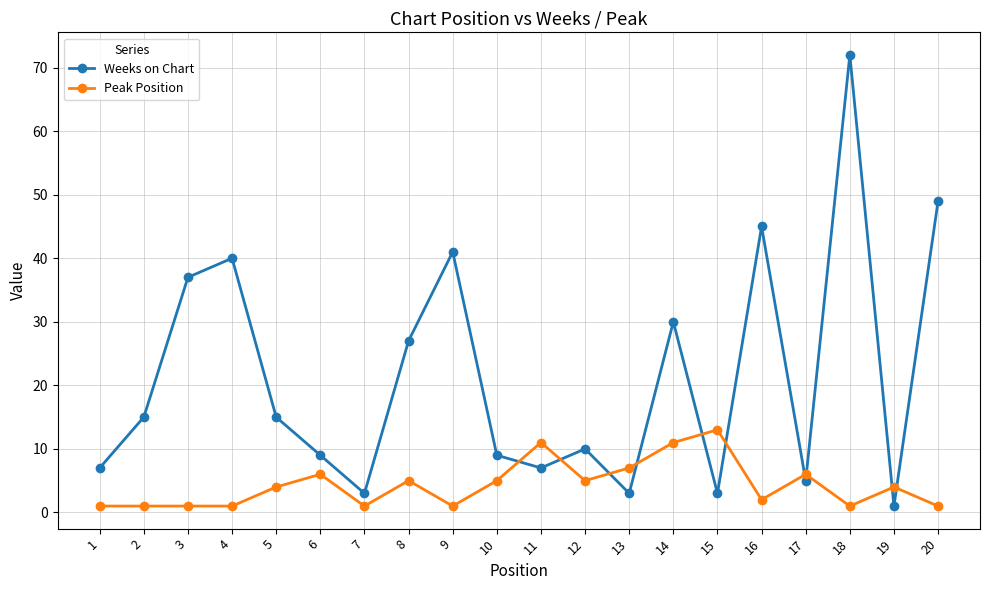

List the series in order of their overall mean, lowest first.

Peak Position, Weeks on Chart